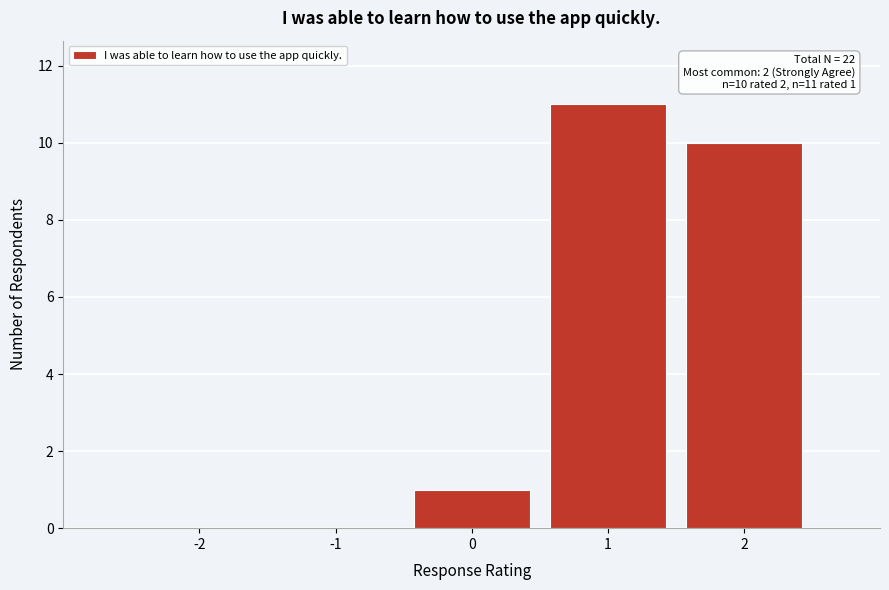

Over which range of the x-axis is the bar tallest?

0.5 to 1.5